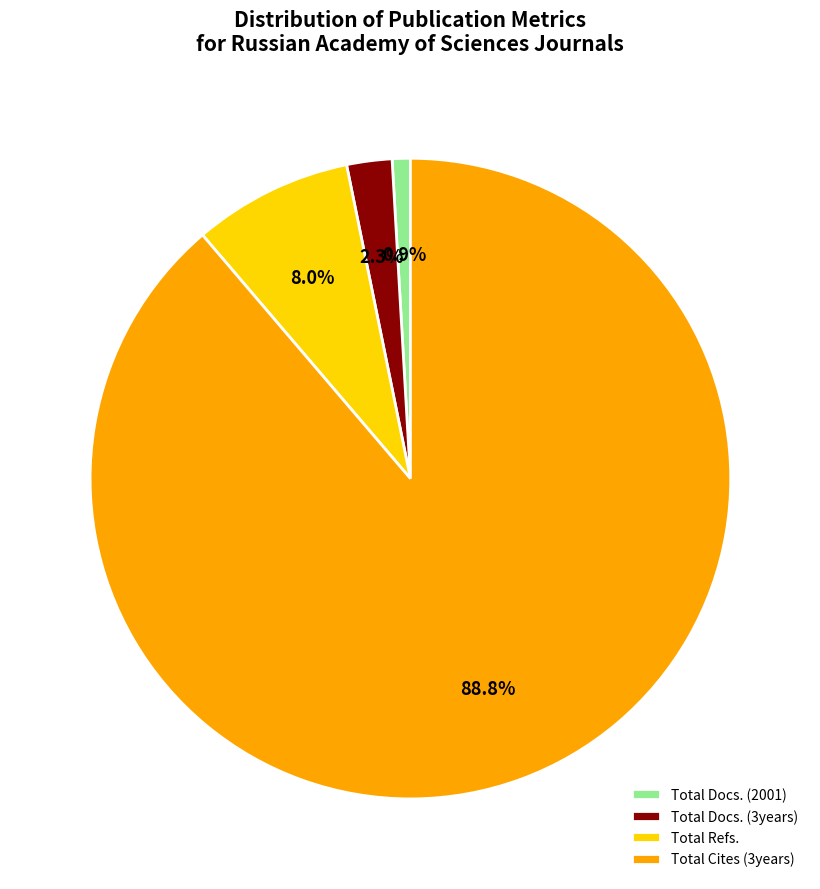

Rank the categories by value from lowest to highest.

Total Docs. (2001), Total Docs. (3years), Total Refs., Total Cites (3years)